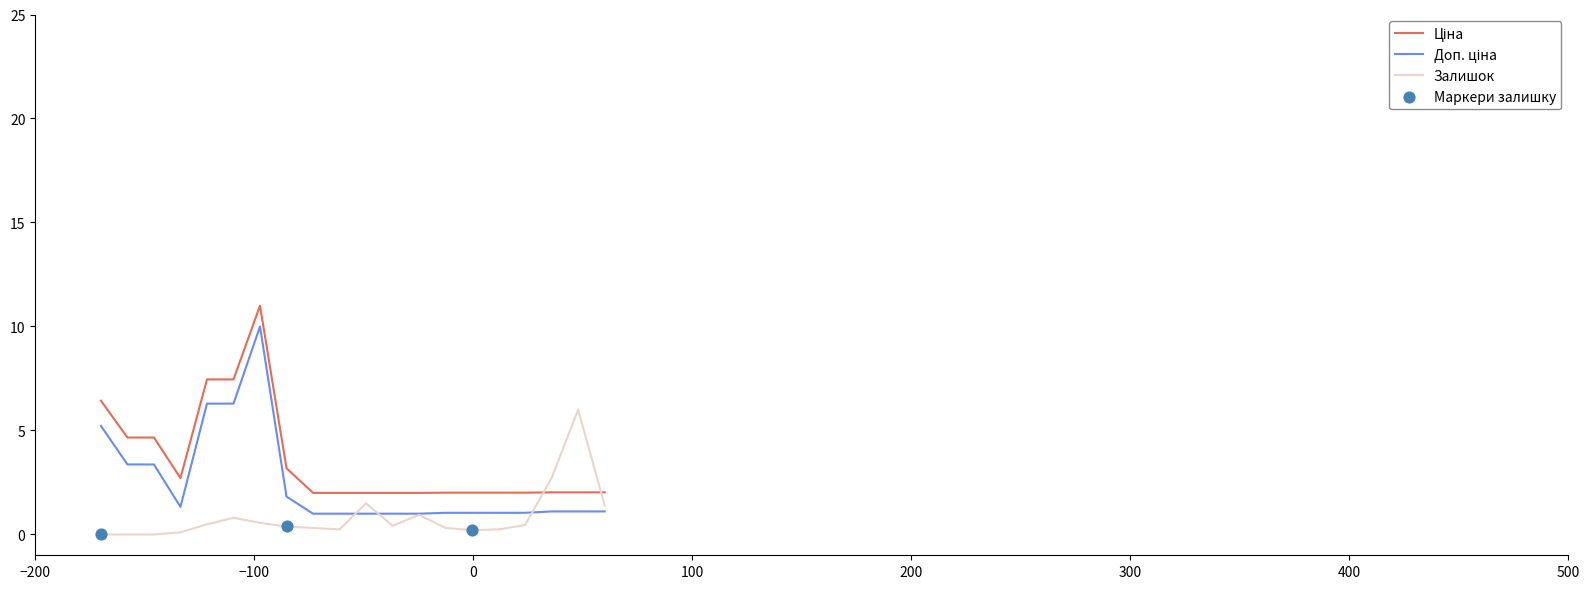

What is the greatest value displayed?

11.0